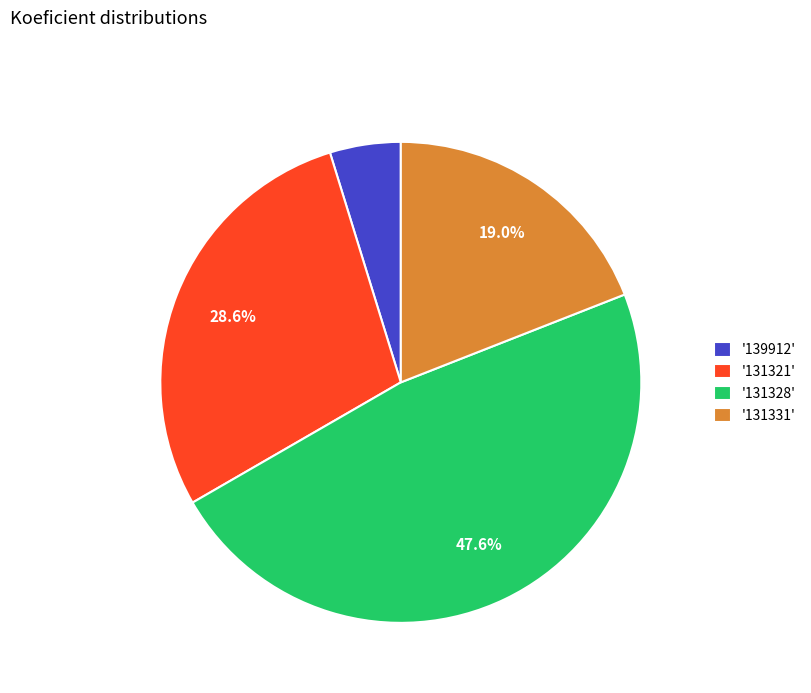

Which has a higher value, '131321' or '139912'?

'131321'